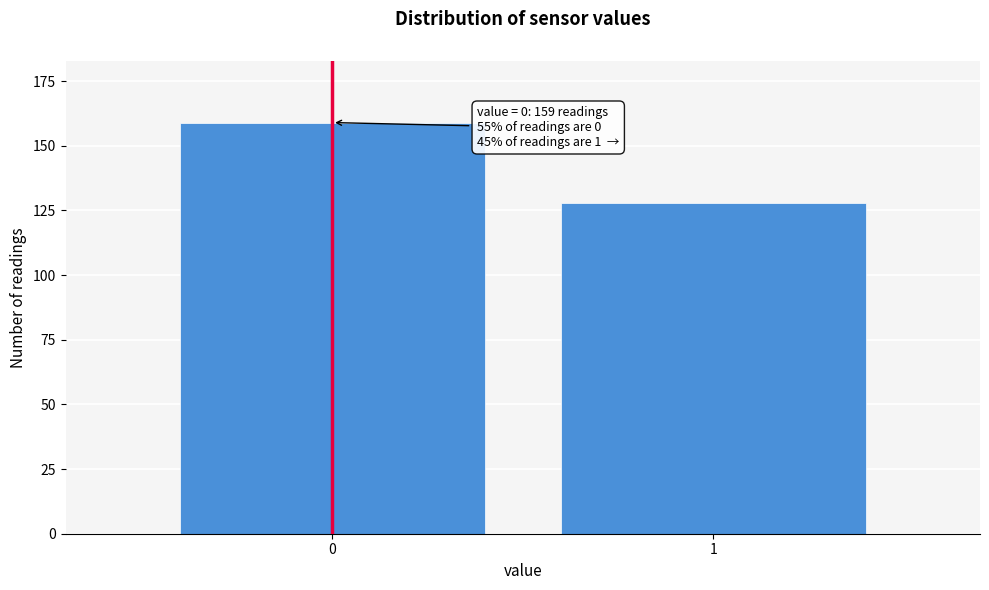

Reading right to left, what are all the values shown in this chart?

1=128	0=159